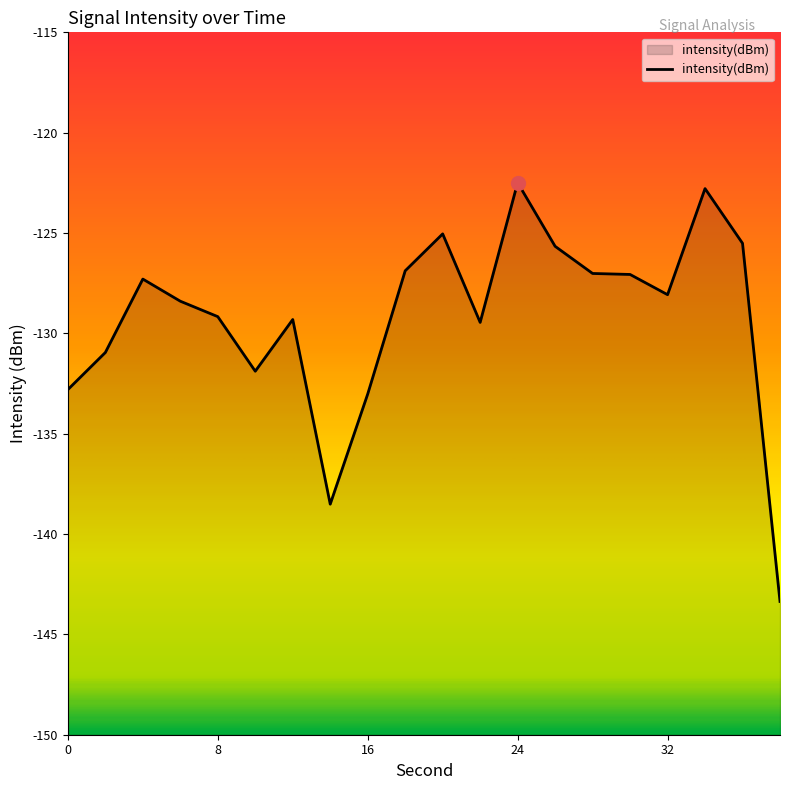

What is the change in value from 8 to 18?

+2.3